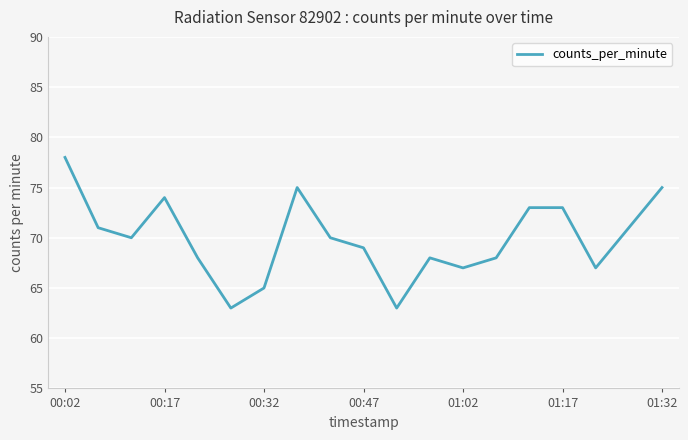

What is the greatest value displayed?

78